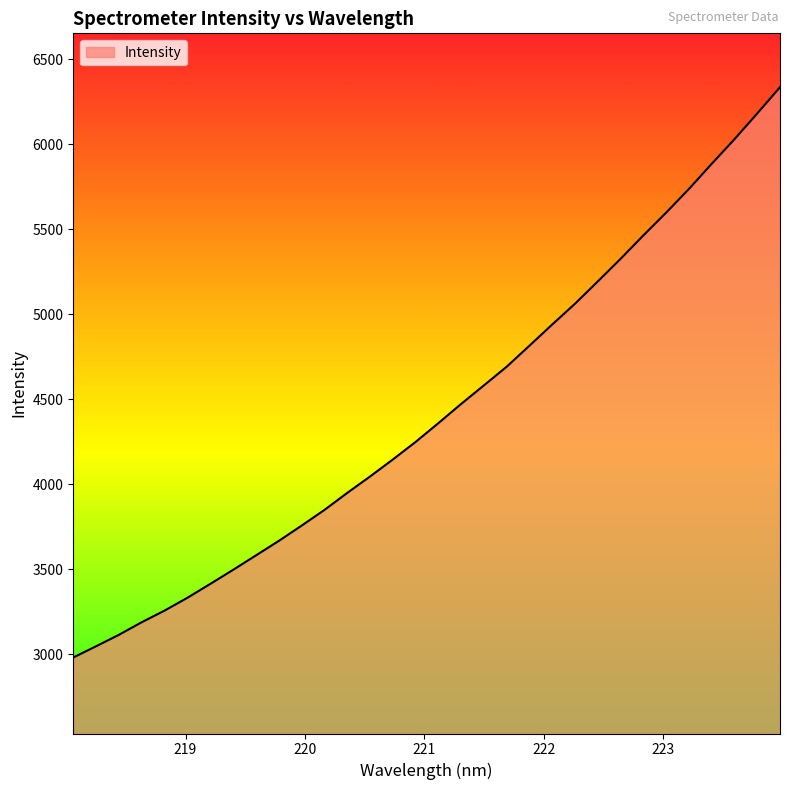

What is the difference between the maximum and minimum values?

3354.9